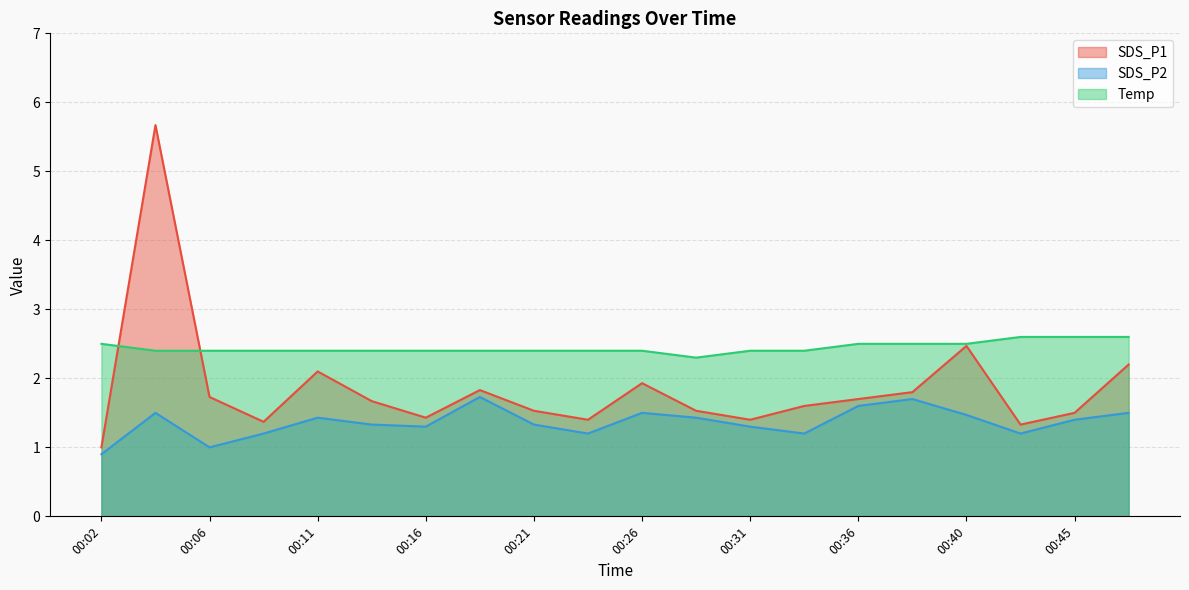

Does the chart display data point markers on the line(s)?

No